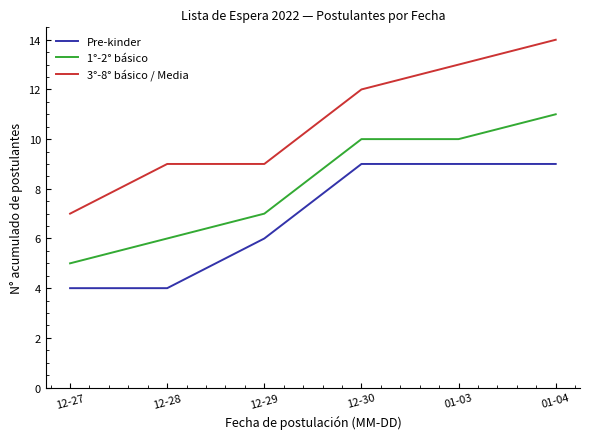

True or false: Pre-kinder and 1°-2° básico intersect in this chart.

False